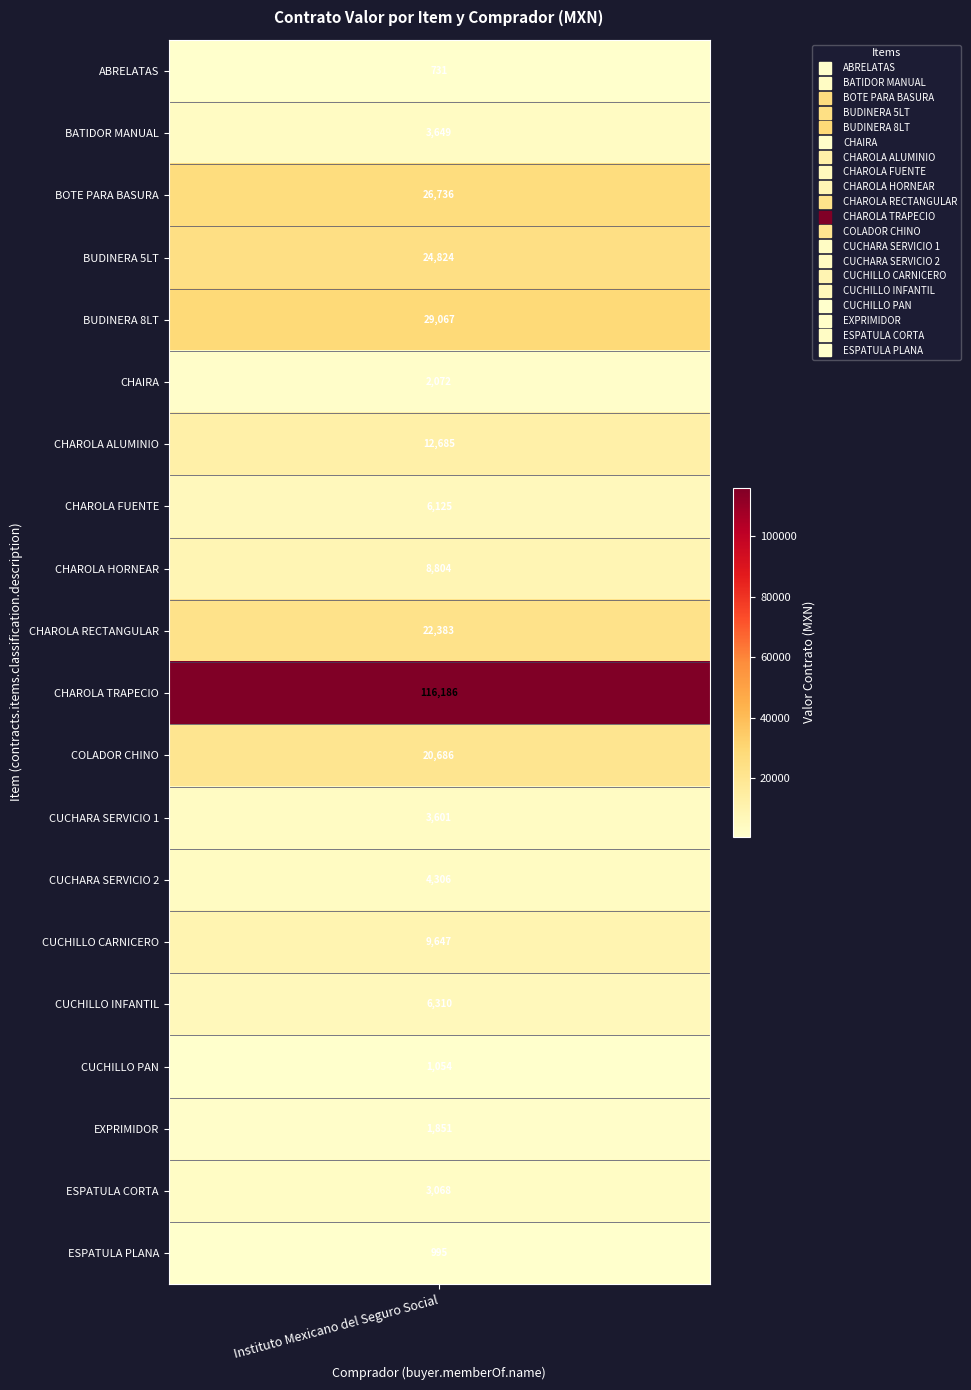

What is the sum of all CUCHARA SERVICIO 2 values?

4305.9